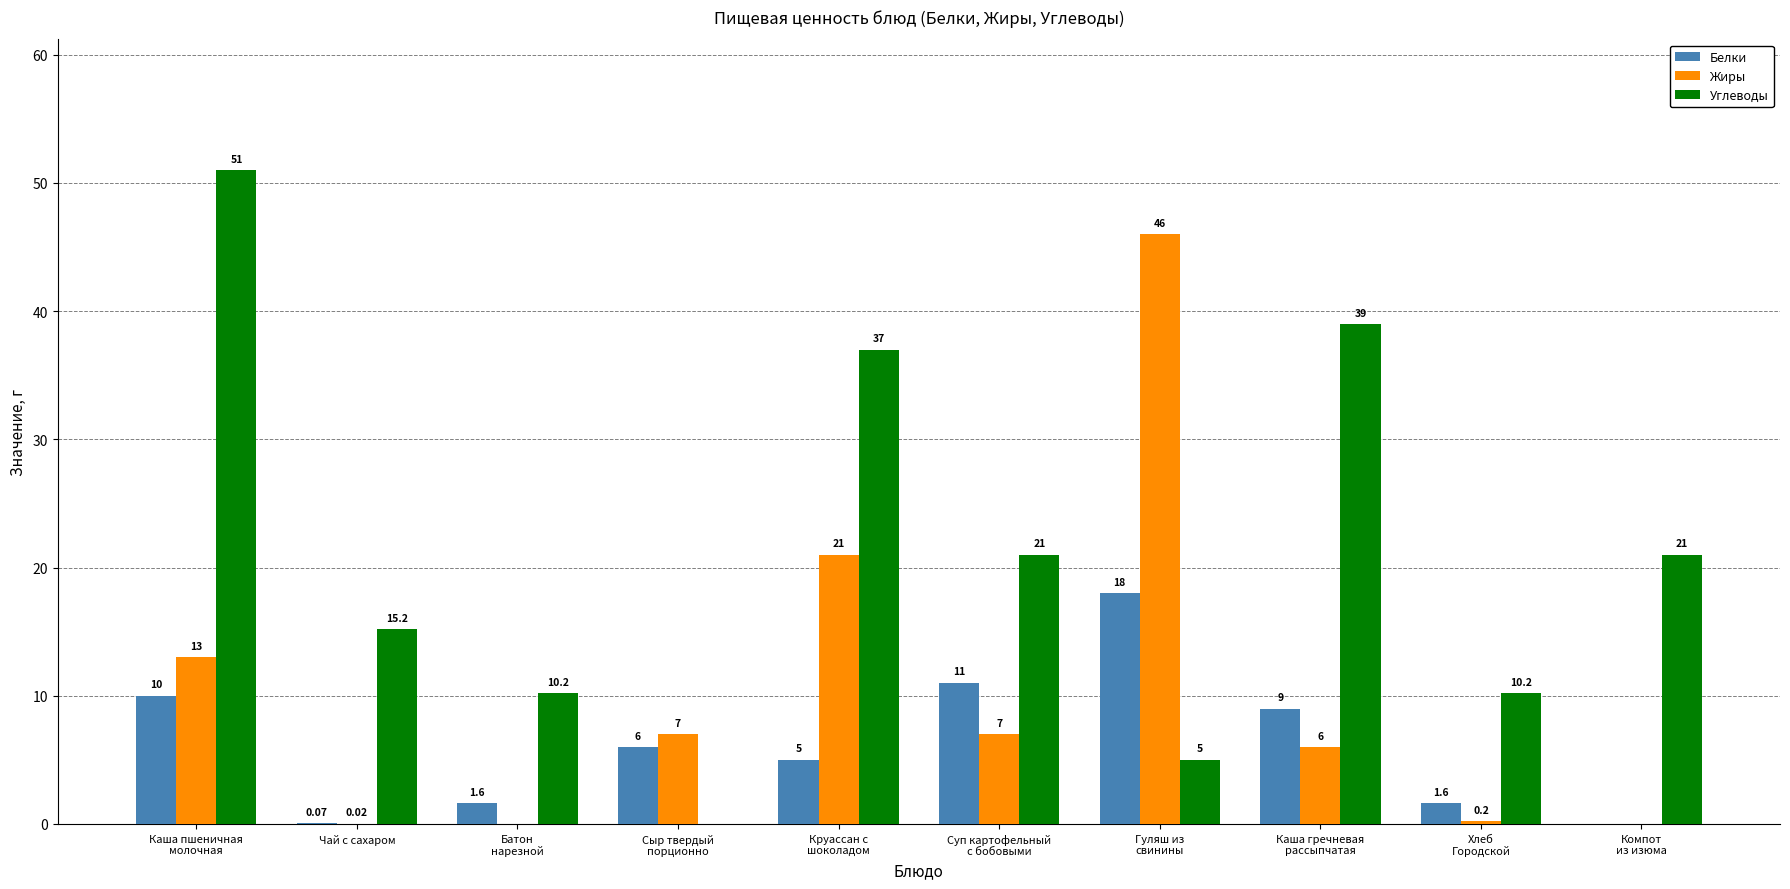

How many groups of bars are there?

10